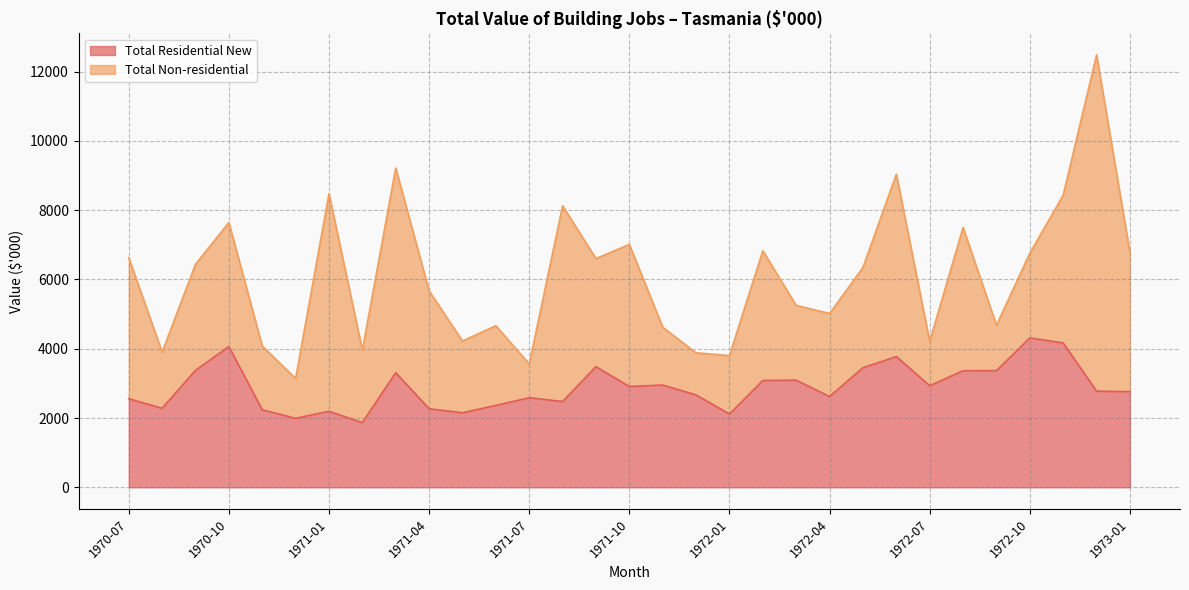

How many data points are less than 2775?

15